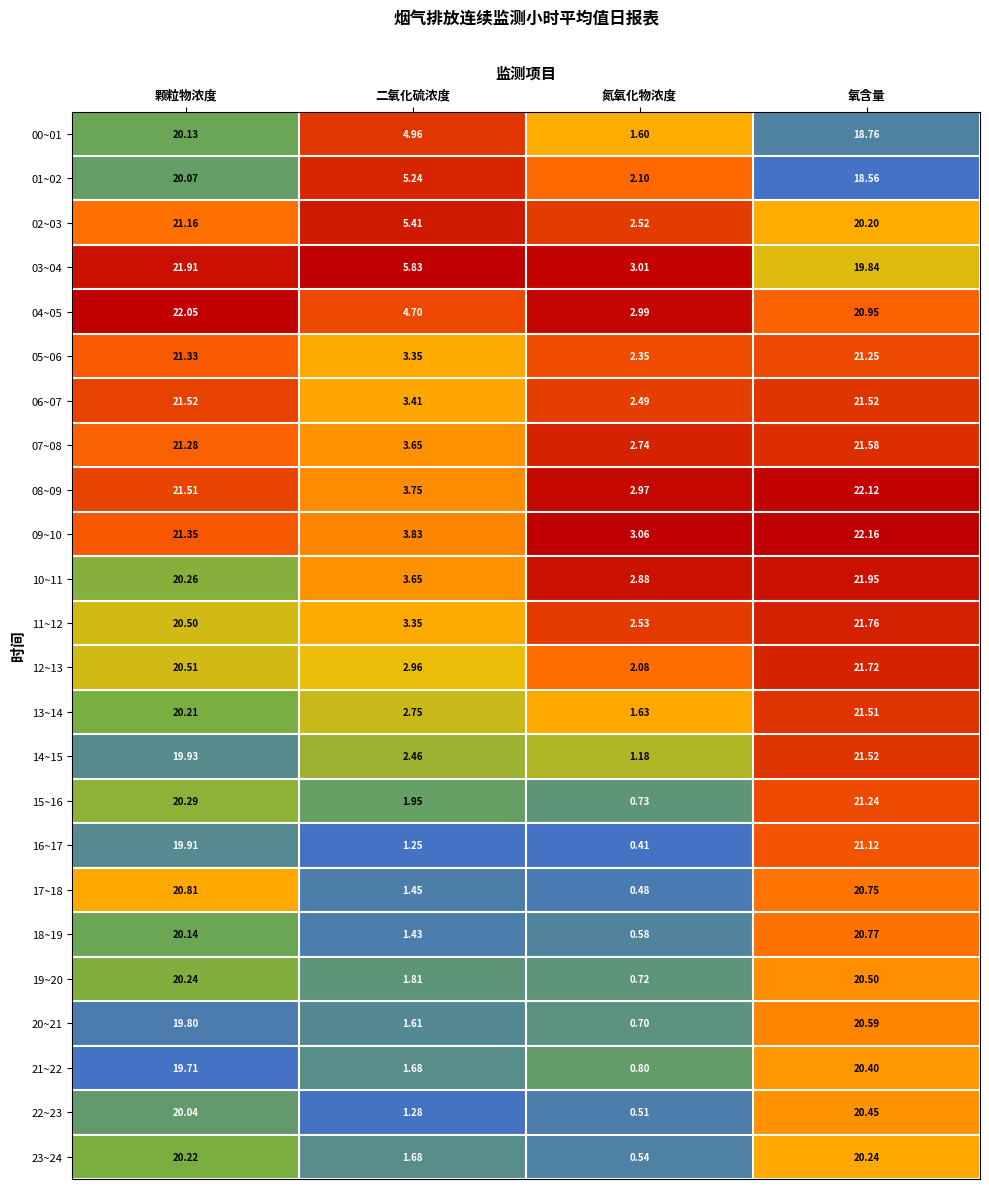

Which category has the highest value in the 19~20 series?

氧含量